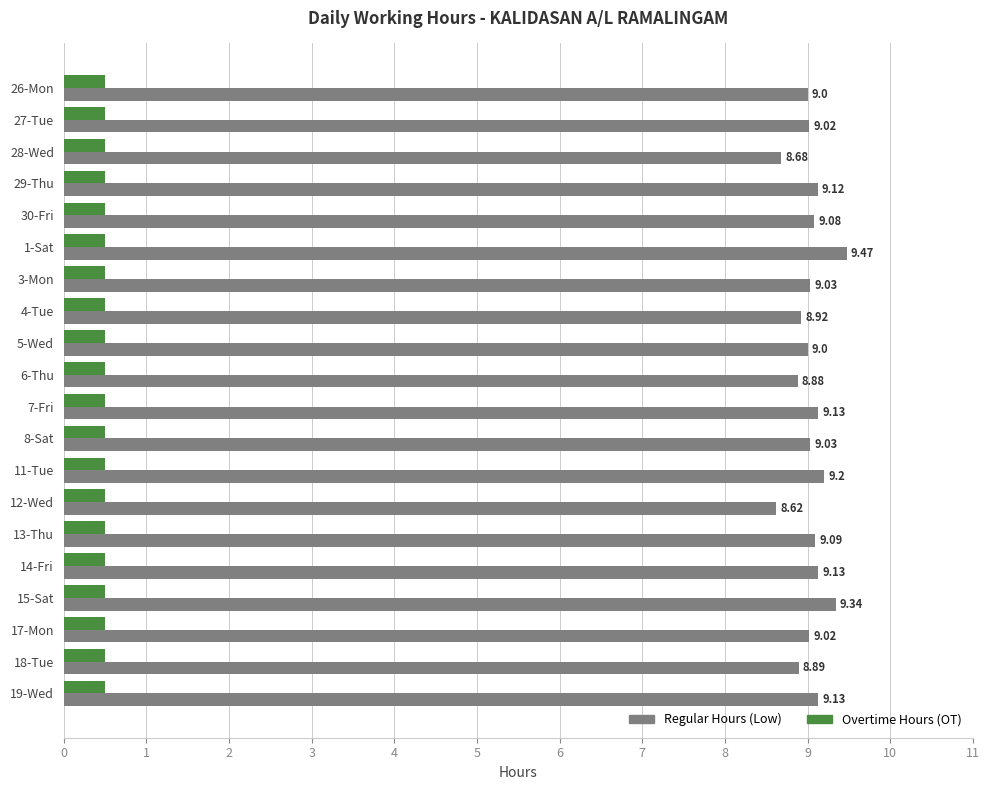

List the series in order of their overall mean, highest first.

Regular Hours (Low), Overtime Hours (OT)